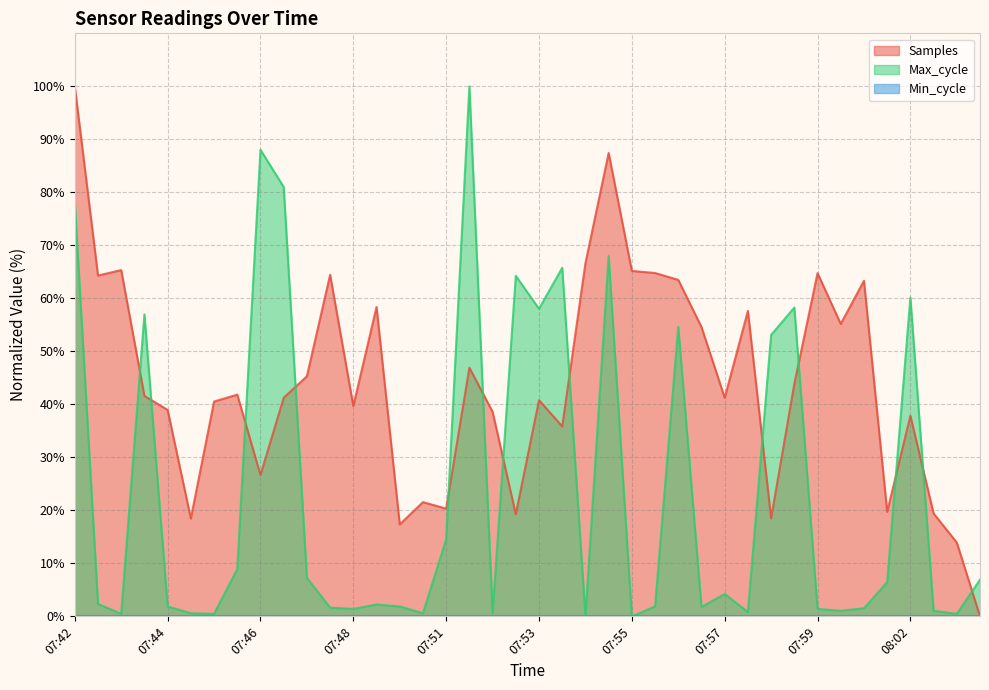

What is the total value across all series at 07:58?

58.4